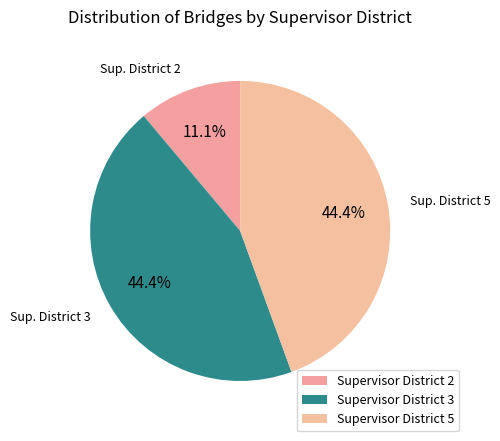

Does Supervisor District 2 account for over 50% of the chart?

No